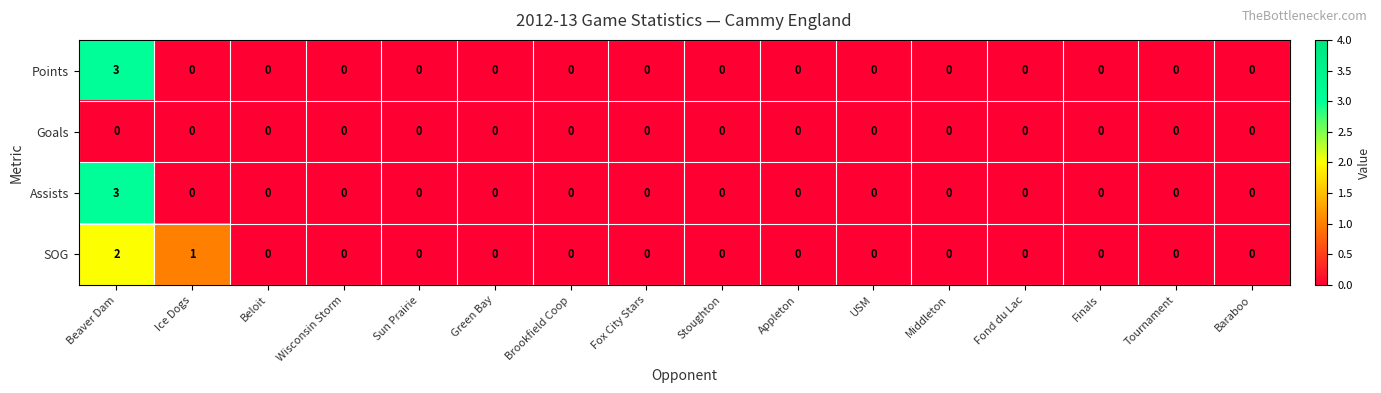

At which category is the sum across all series the highest?

Beaver Dam